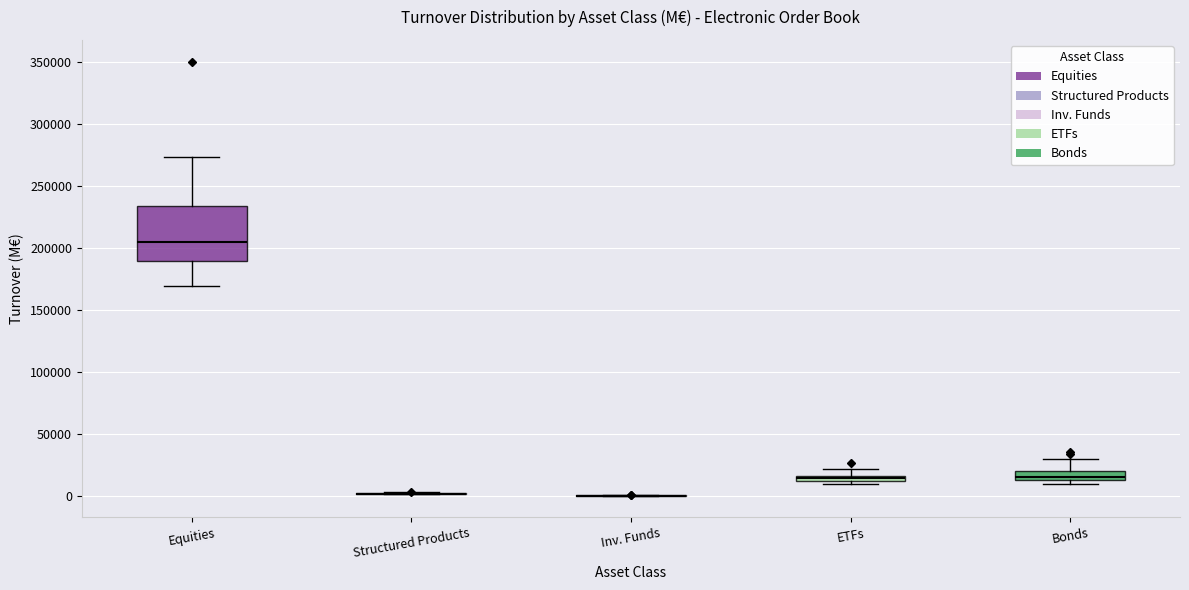

Which box is the tallest, from its lower edge to its upper edge?

Equities